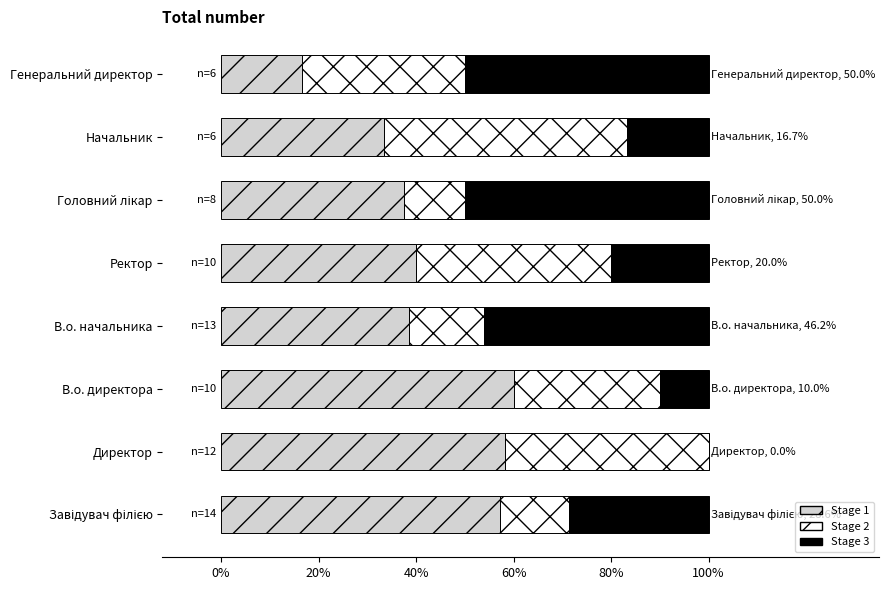

What is the total value across all series at Ректор?

100.0